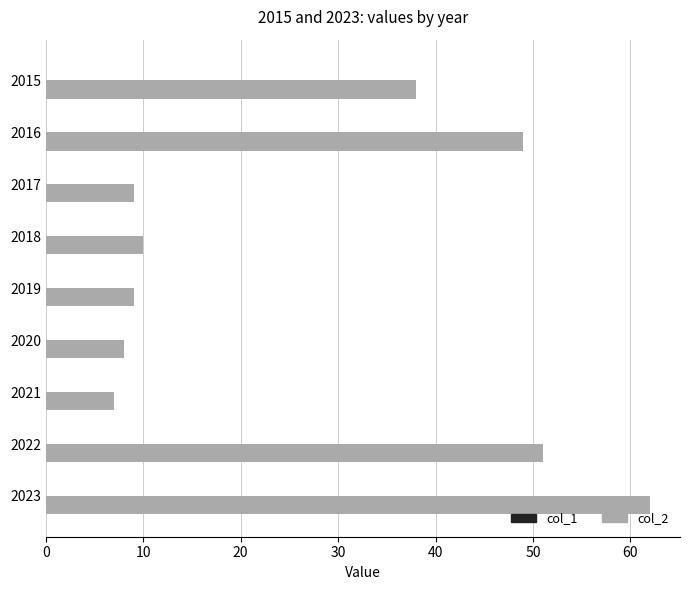

How many data points are less than 10?

4